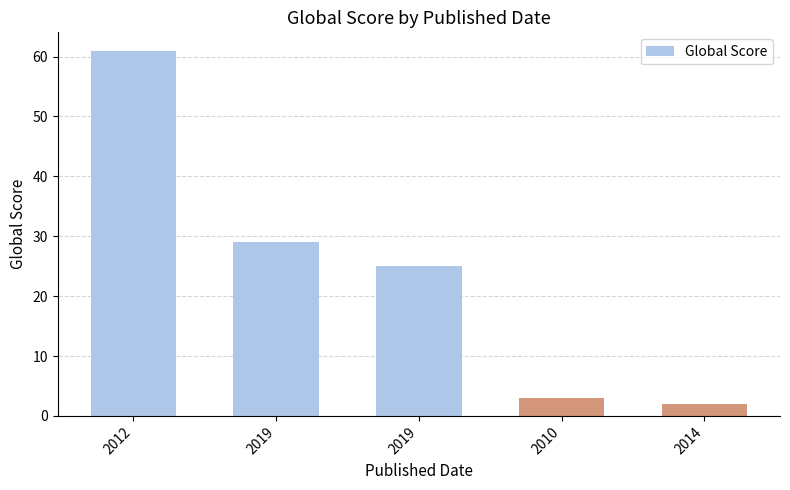

Reading left to right, transcribe all the data shown in this chart.

61	29	25	3	2